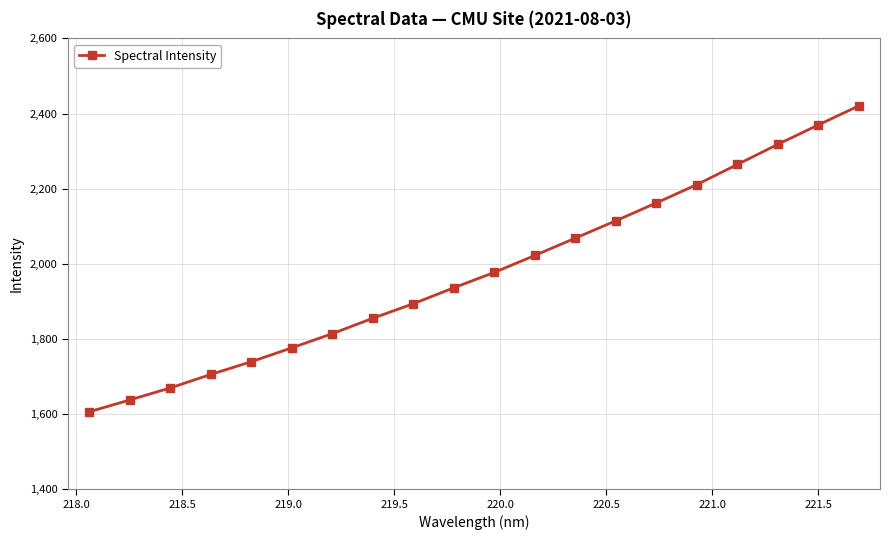

What is the sum of all values?

39562.8